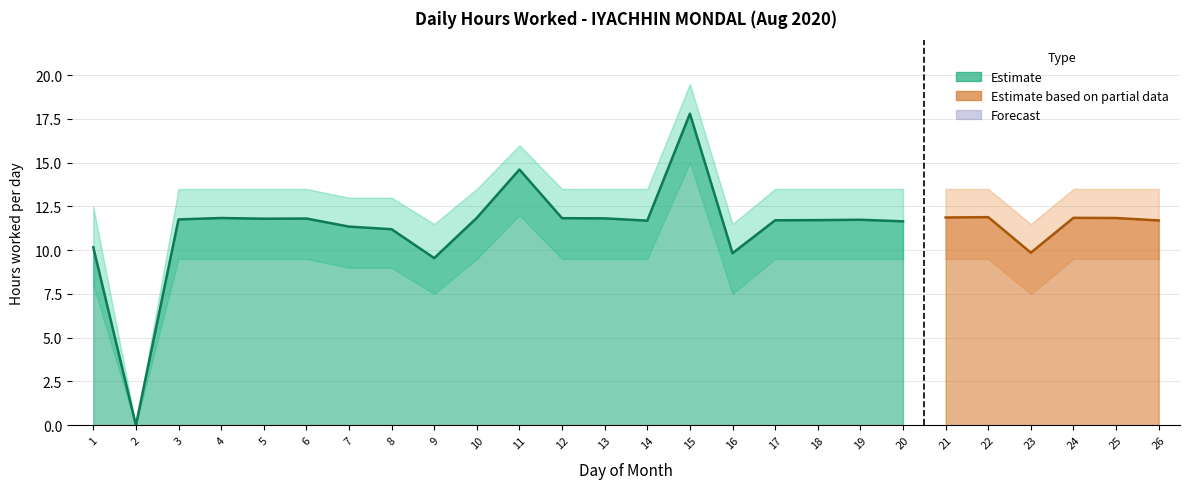

Is it true that Hours Worked equals 17.7 at 20?

False